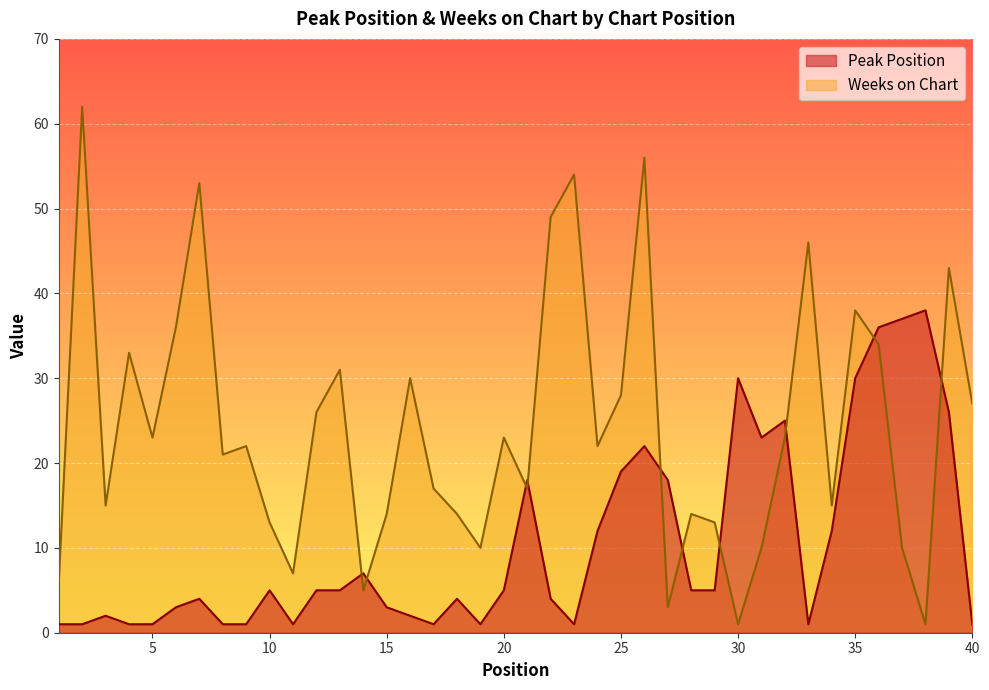

Is the value of Peak Position at 17 greater than the value of Weeks on Chart at 27?

No